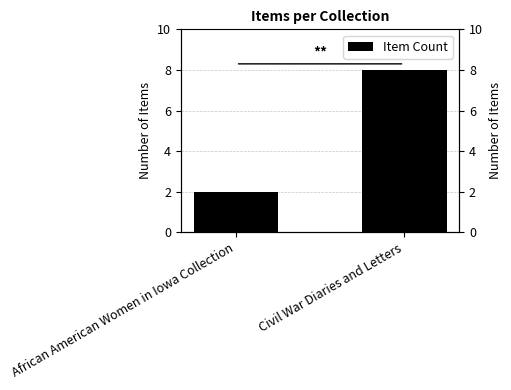

What is the sum of the values at African American Women in Iowa Collection and Civil War Diaries and Letters?

10